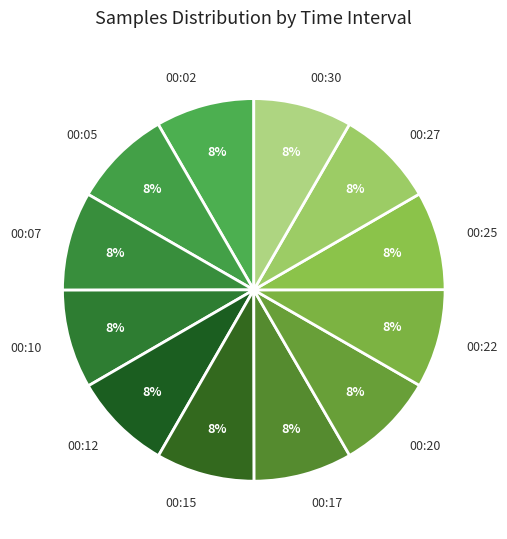

Approximately how many times larger is the value at 00:12 compared to 00:15?

1.0